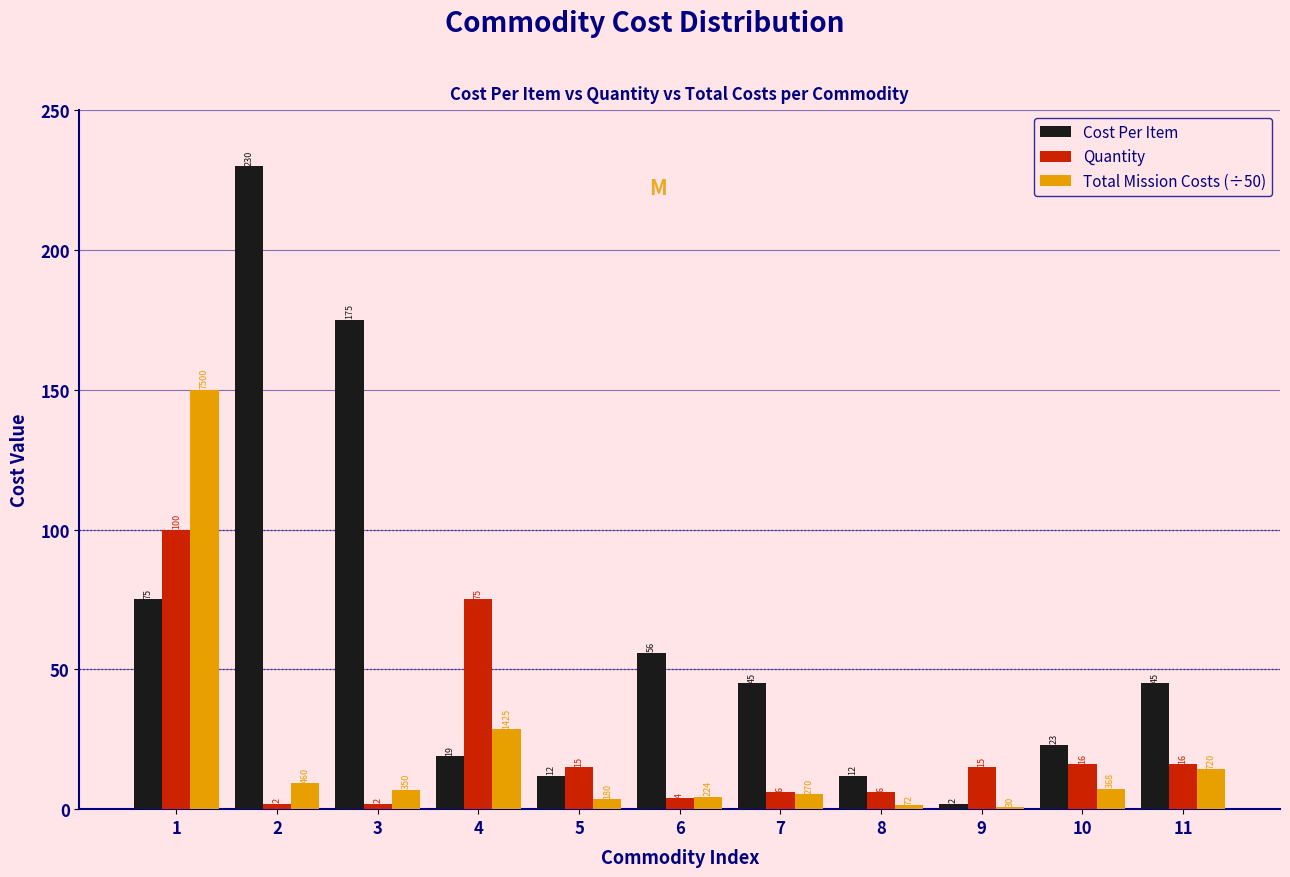

What is the maximum value for Quantity?

100.0